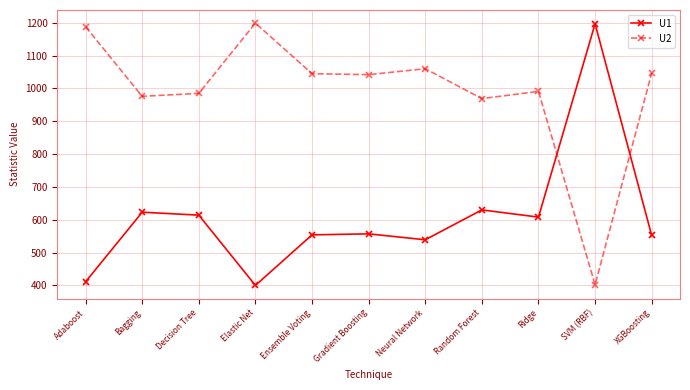

At how many categories does at least one series exceed 891?

11